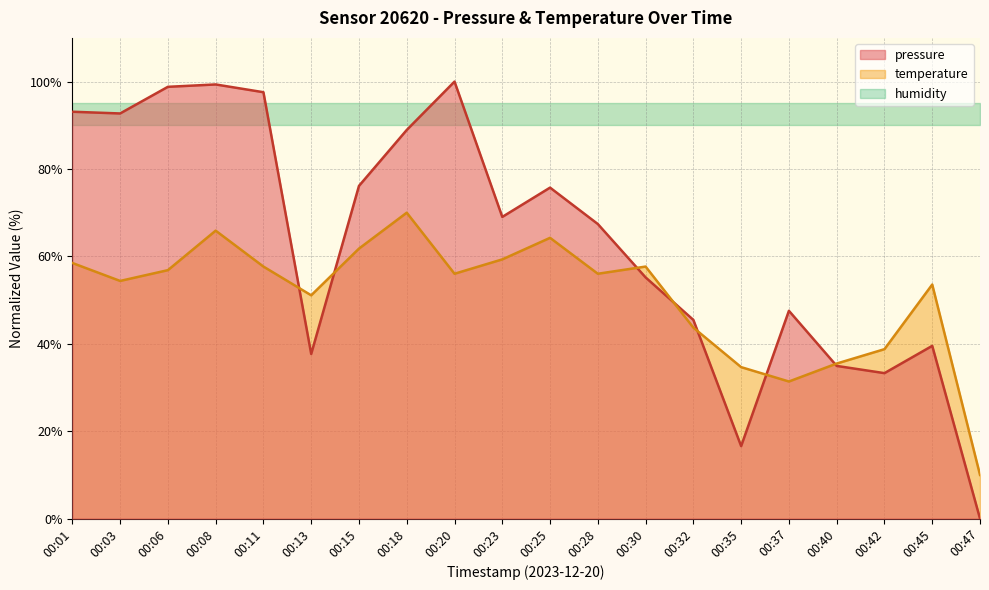

Where do pressure and temperature first cross each other?

00:11 and 00:13